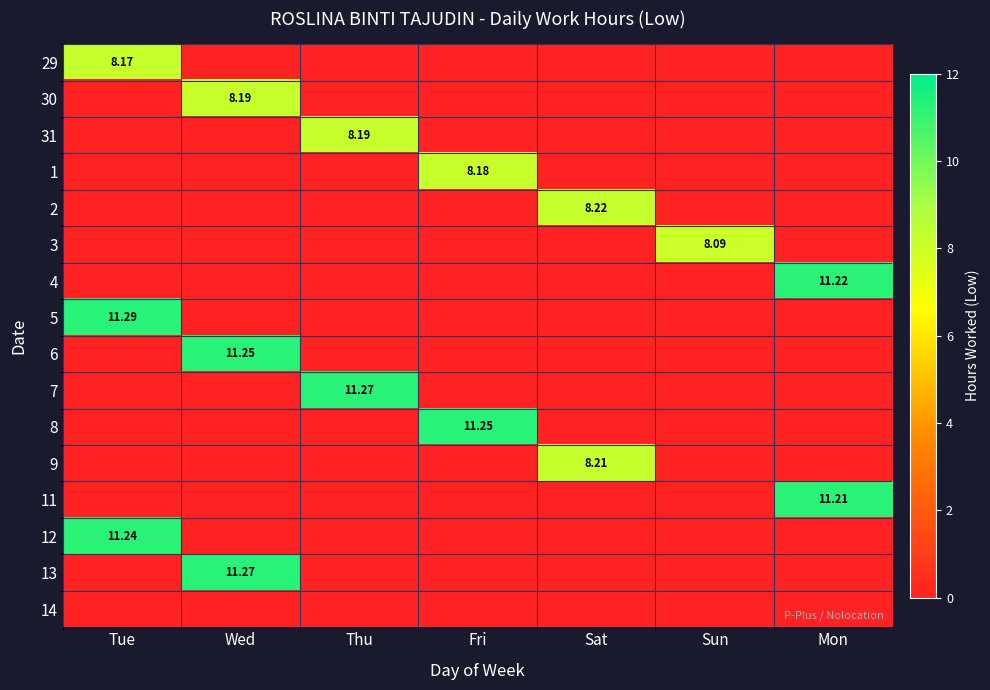

List the labels in order of 3 value, largest first.

Sun, Tue, Wed, Thu, Fri, Sat, Mon